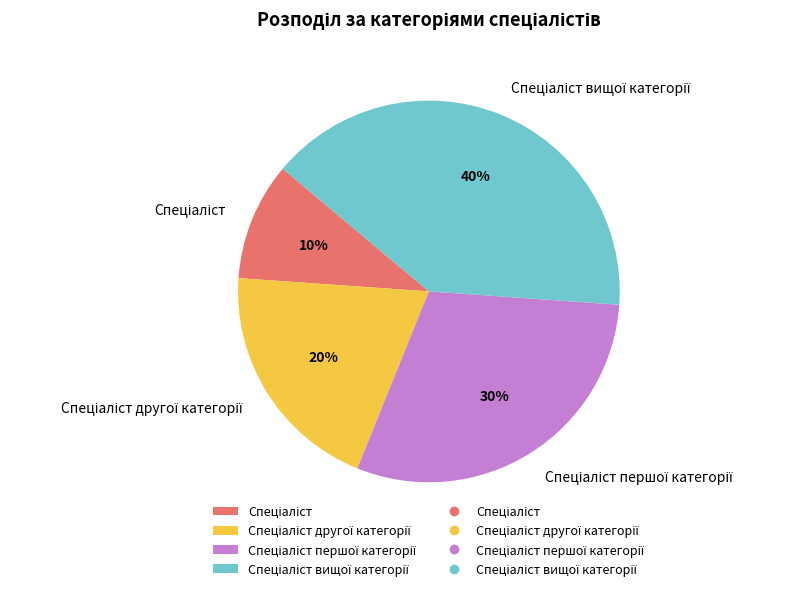

To the nearest percent, what is the difference between the largest and smallest slice percentages?

30%